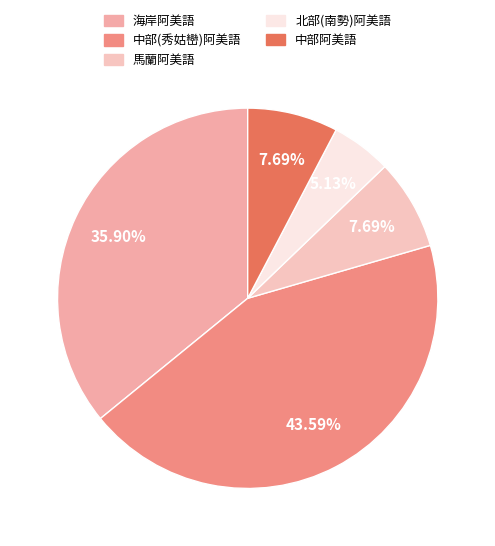

To the nearest percent, what is the difference between the largest and smallest slice percentages?

38%